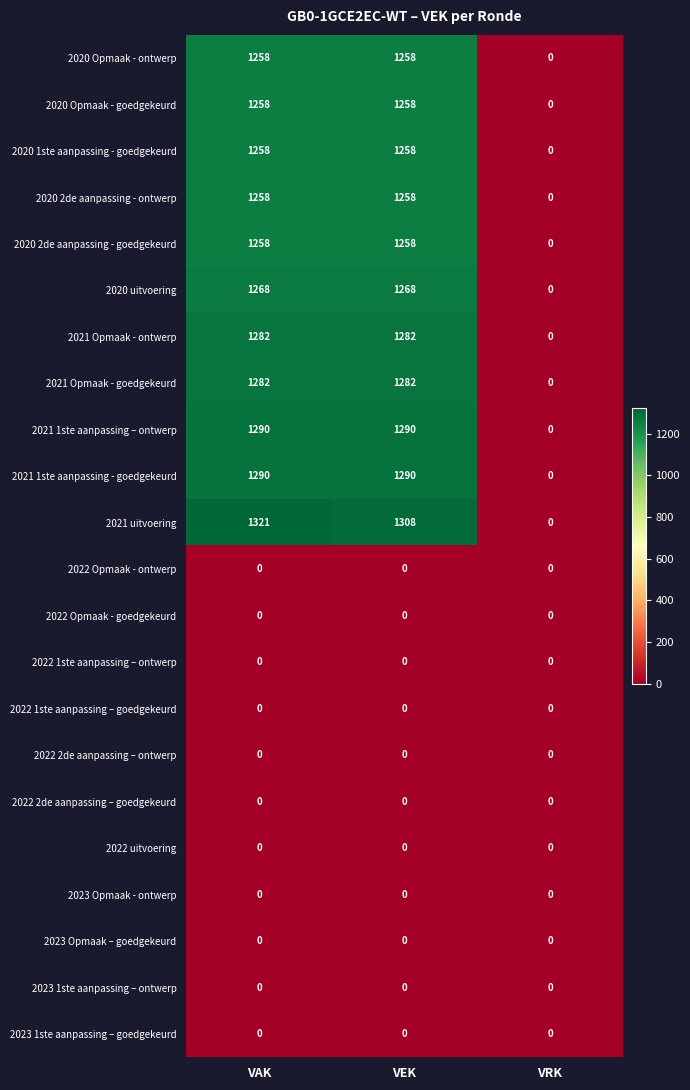

Which series changed the most between VEK and VRK?

2021 uitvoering